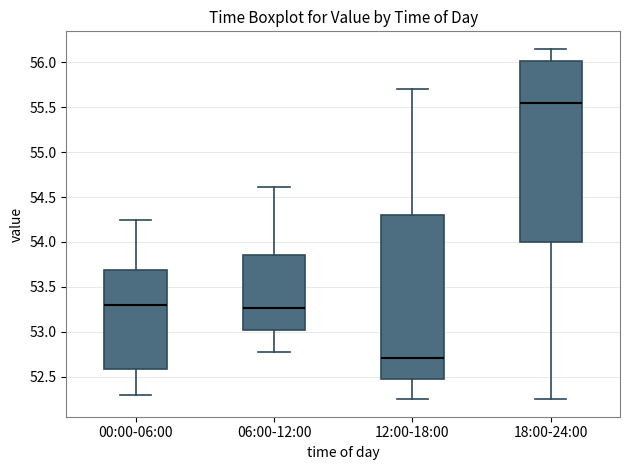

Where does the median line of the box for 18:00-24:00 sit on the y-axis? The values are not printed on the chart, so give them approximately, as read against the axis.

55.55